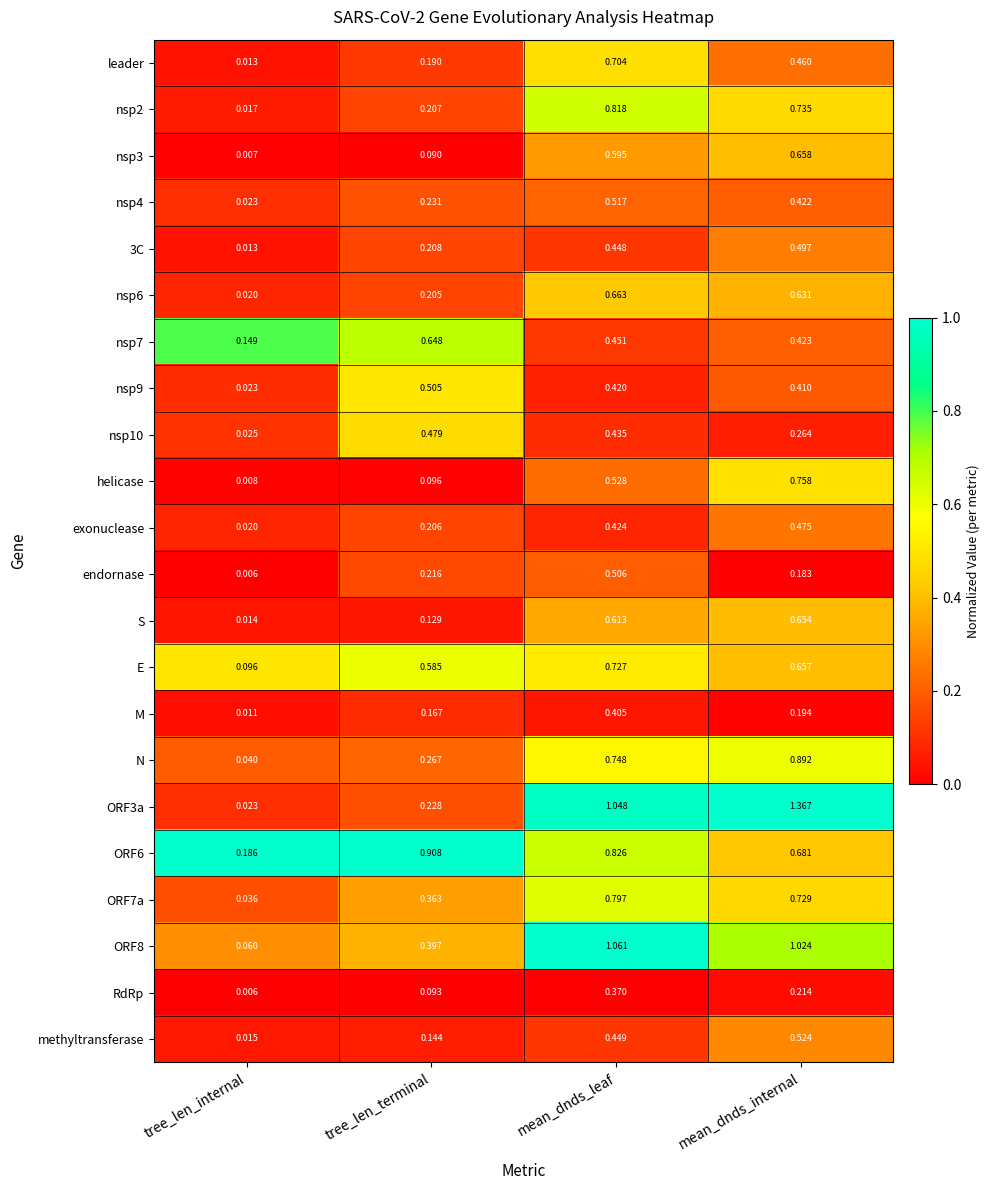

At which label does nsp9 reach its peak?

tree_len_terminal